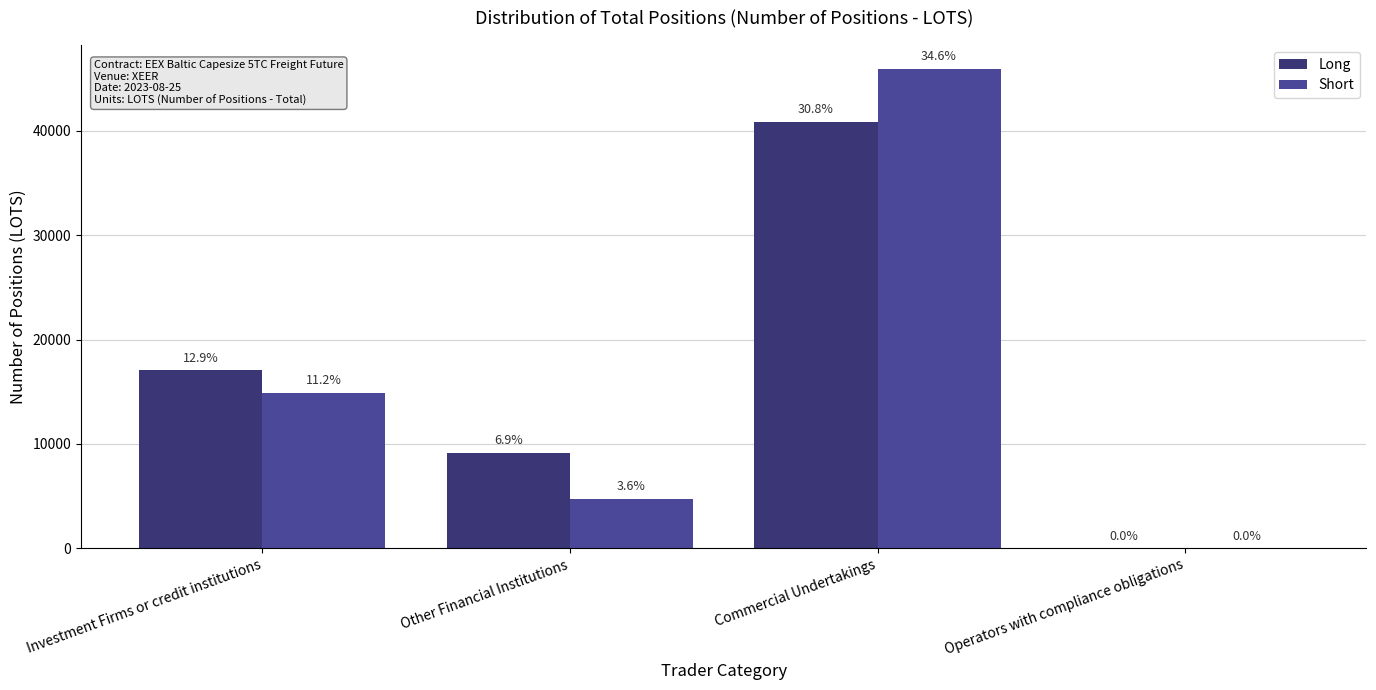

Where is Long nearest to the value 20441?

Investment Firms or credit institutions